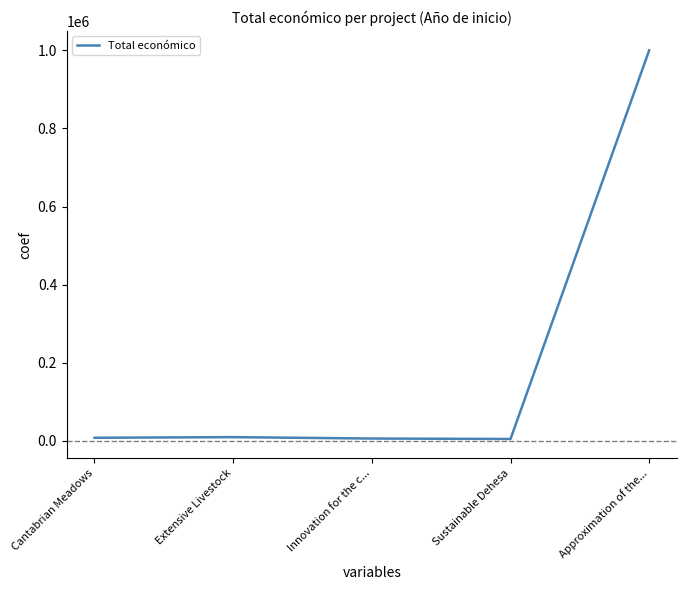

What is the change in value from Cantabrian Meadows to Sustainable Dehesa?

-3140